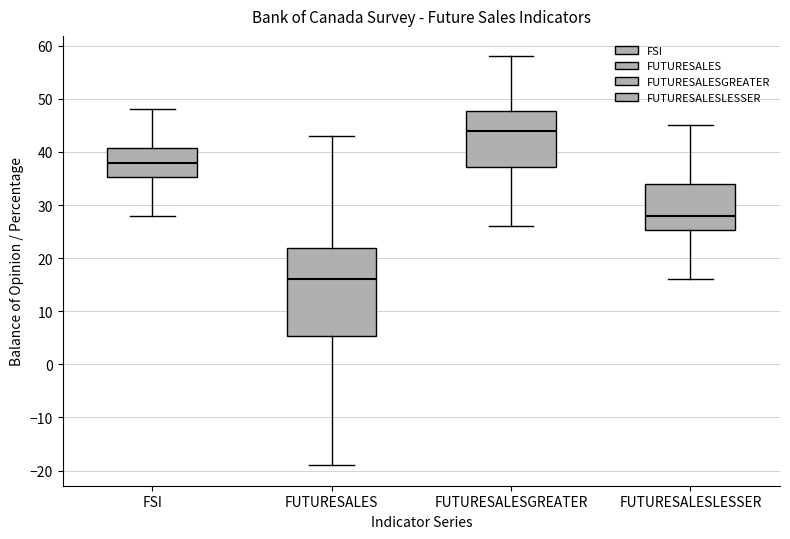

Comparing the boxes themselves (not the whiskers), which one is the tallest?

FUTURESALES